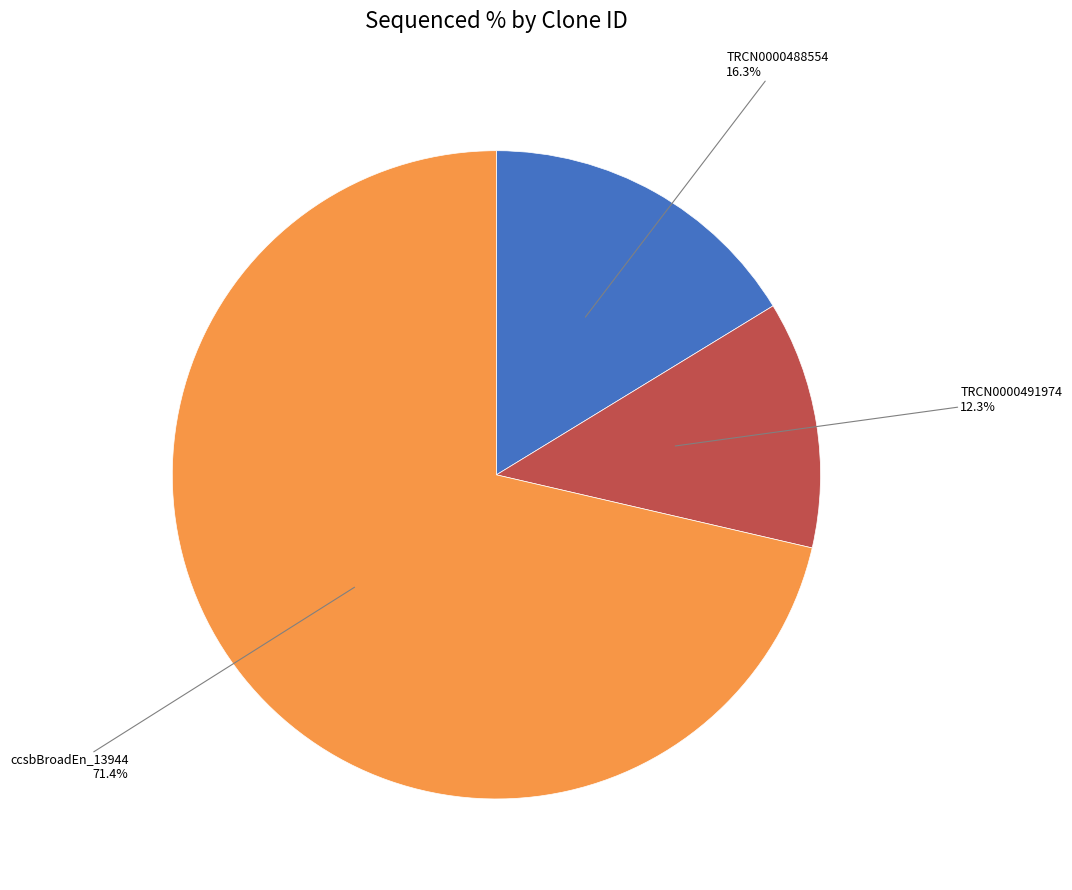

Does any single category account for the majority?

Yes